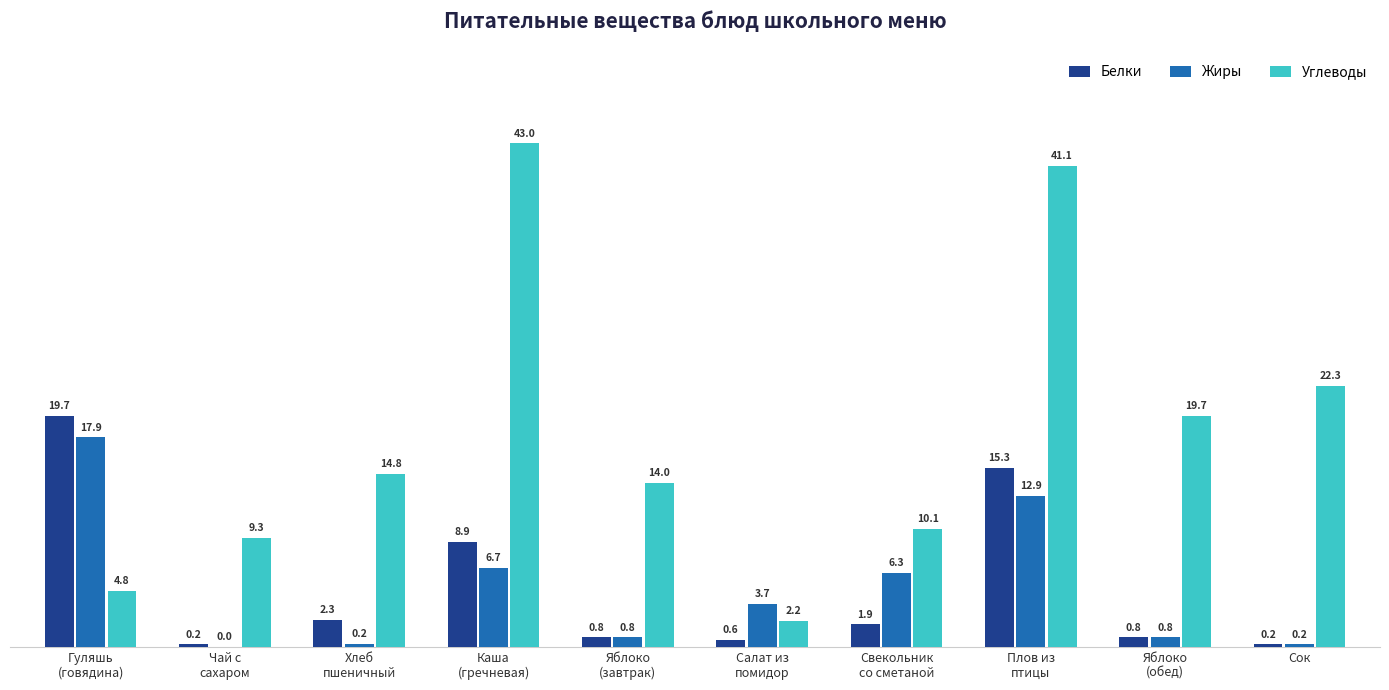

How many distinct data groups are displayed?

3